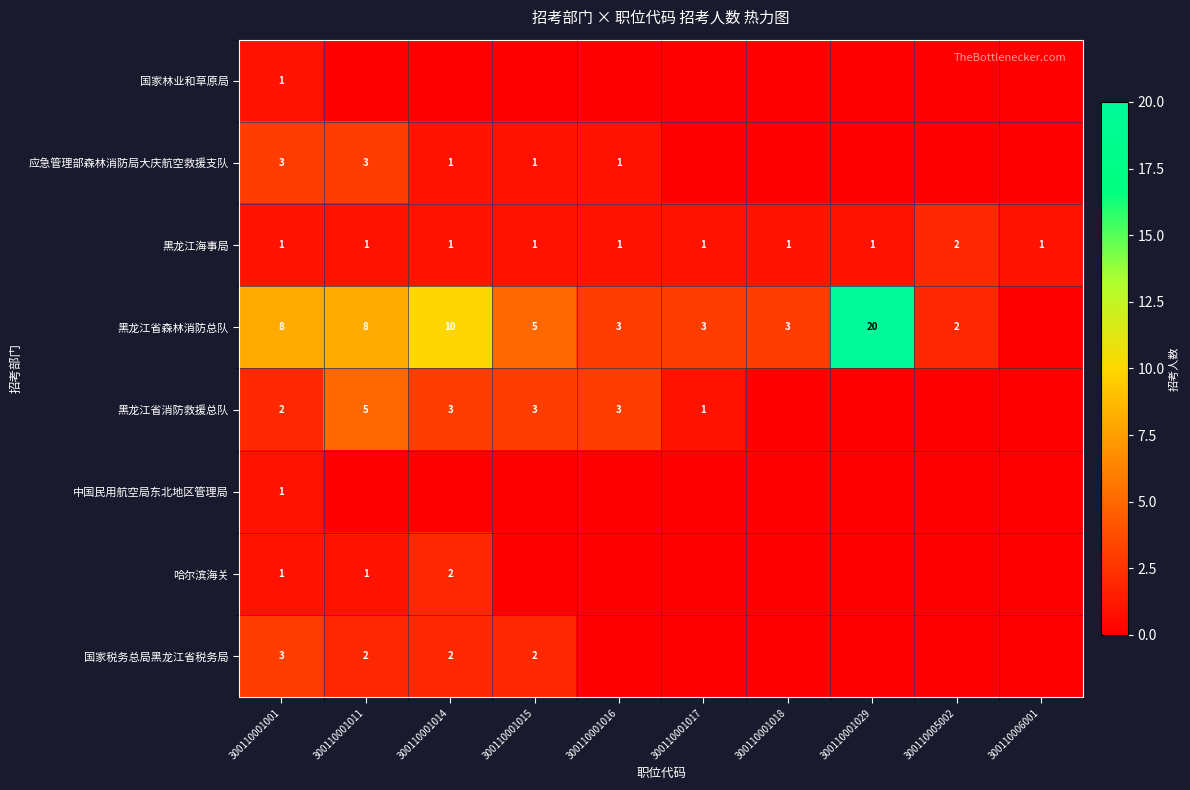

What is the sum of the 黑龙江省消防救援总队 values at 300110001001 and 300110001015?

5